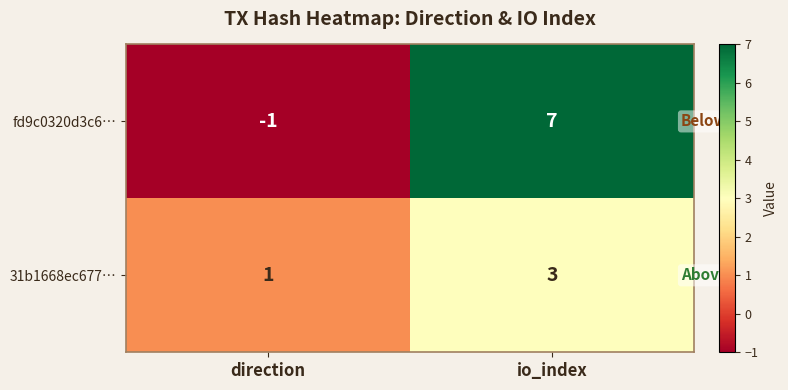

Which series has the largest total across all categories?

fd9c0320d3c6…